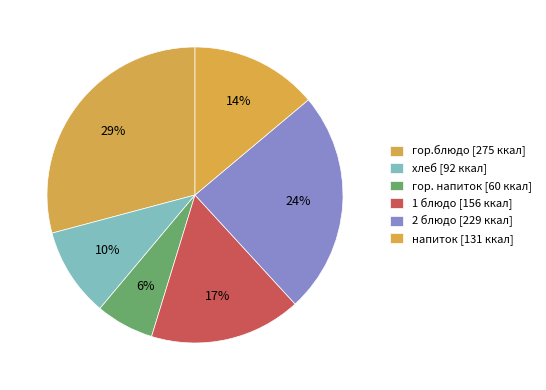

To the nearest percent, what is the difference between the хлеб and гор.блюдо slice percentages?

19%